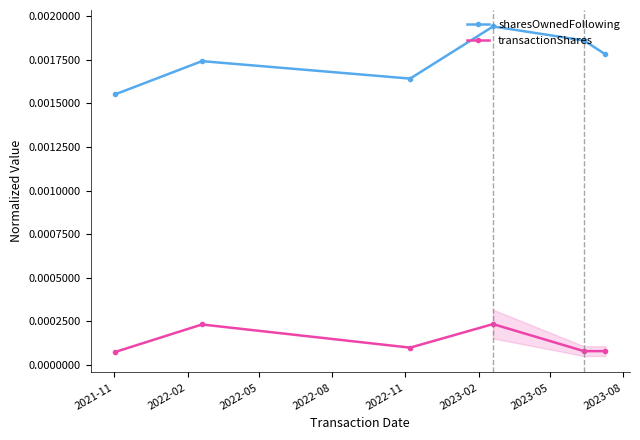

How many interior local valleys does the sharesOwnedFollowing series have?

1